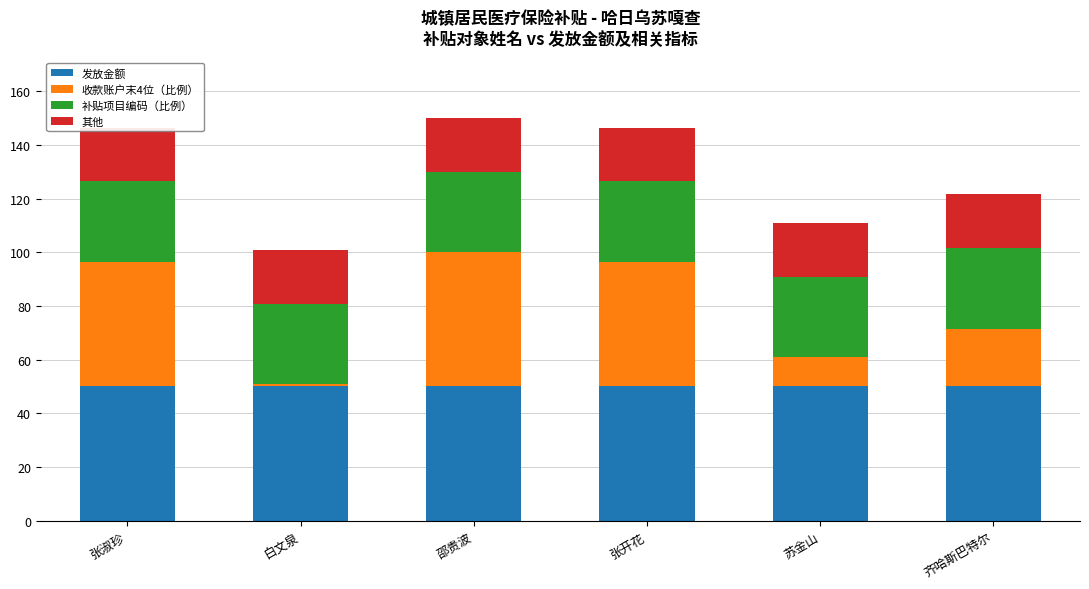

How many bars are there in each group?

4